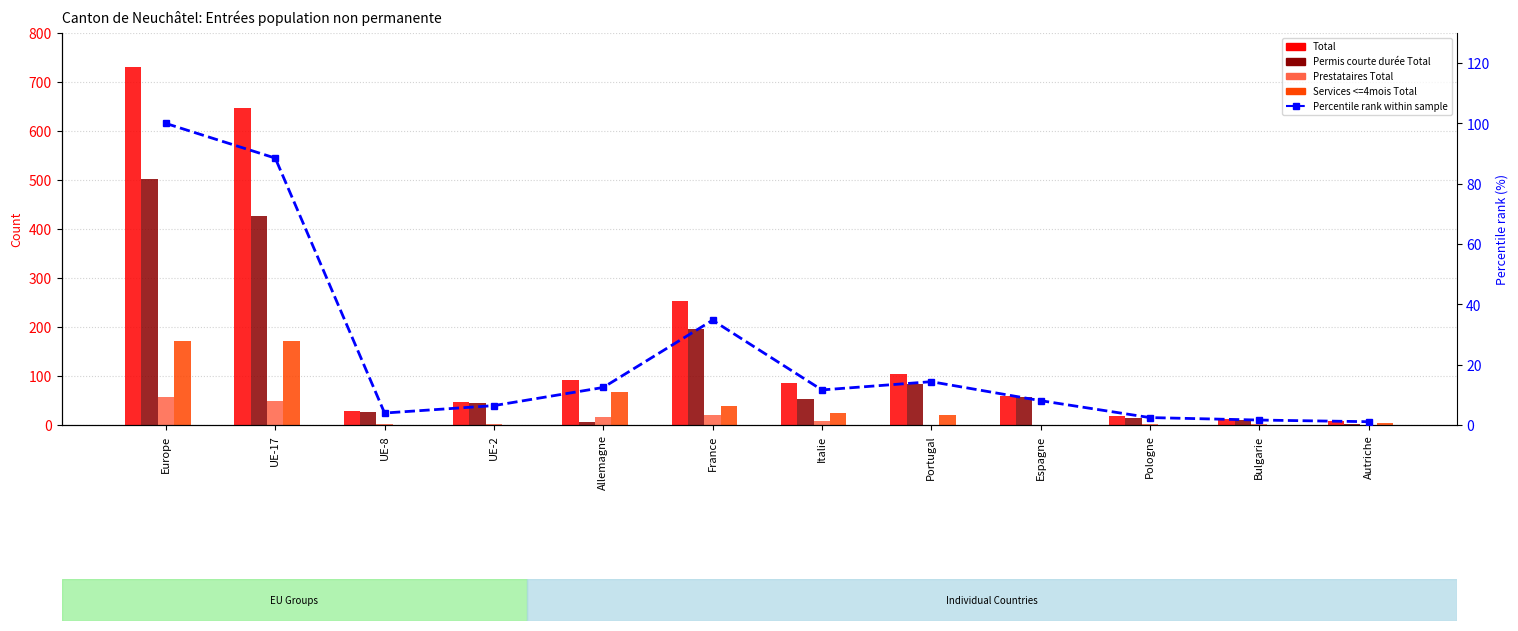

The value of Services <=4mois Total at UE-8 is 102.9. True or false?

False